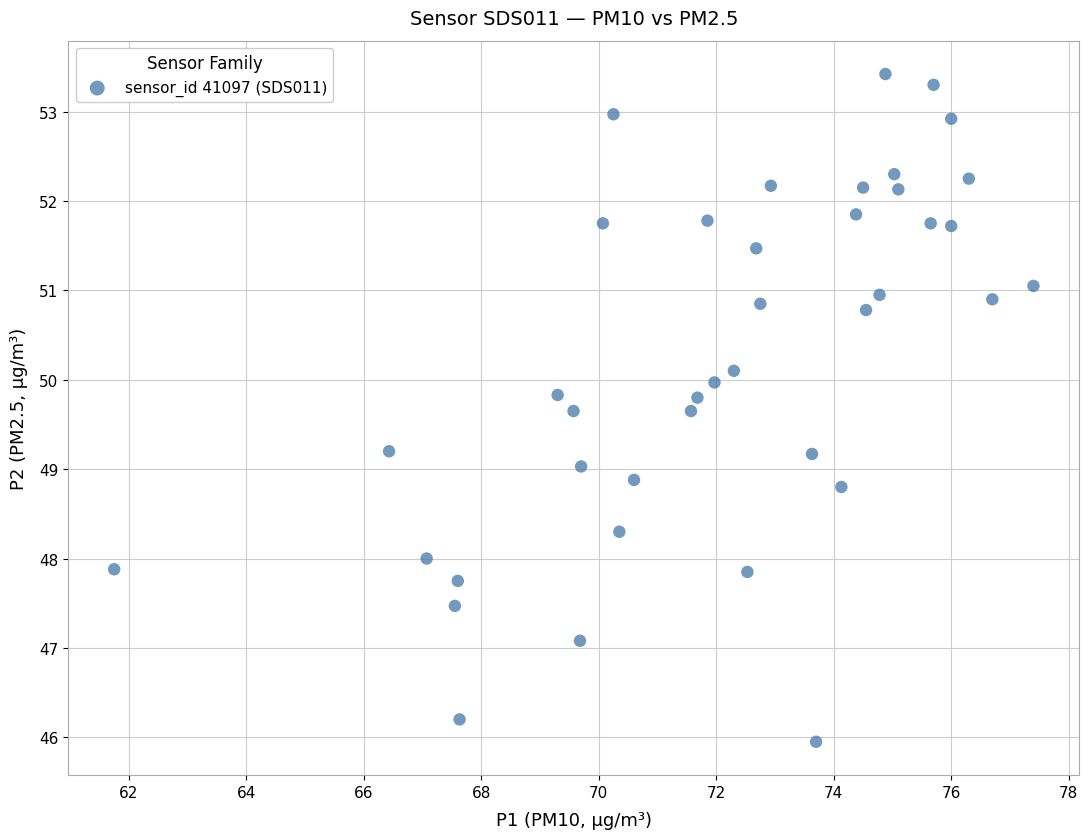

What is the range of X values (max minus min)?

15.7